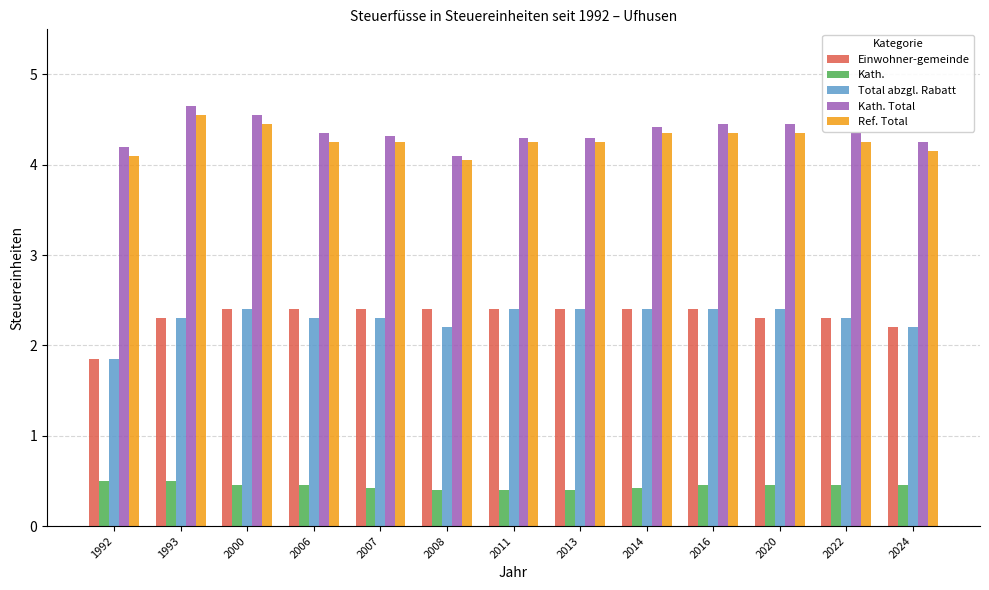

The Total abzgl. Rabatt series shows 0.8 at 2024. True or false?

False